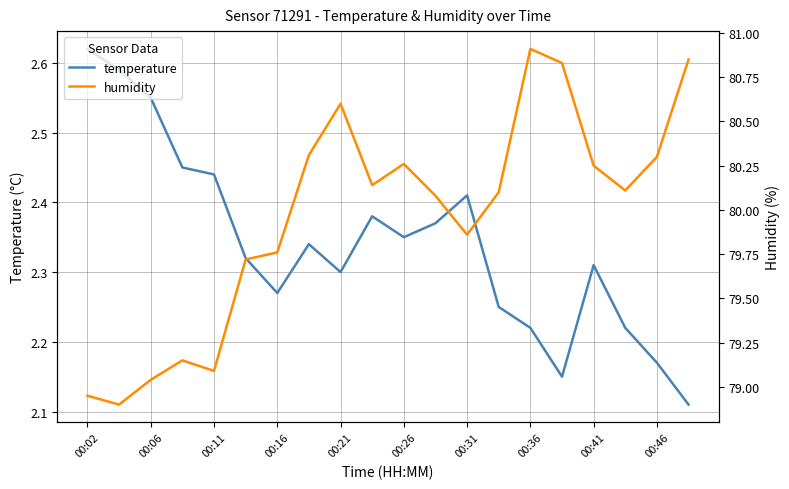

How many values in the humidity series exceed 80?

12